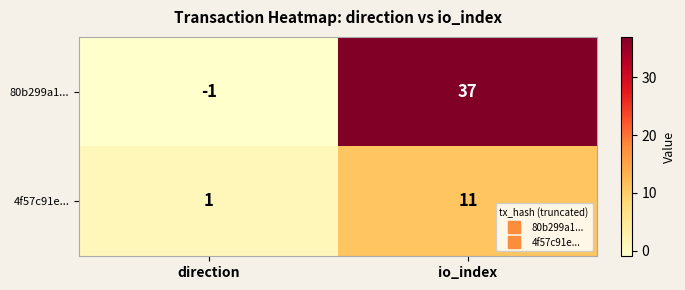

Reading right to left, what are all the values shown in this chart?

80b299a1...: io_index=37	direction=-1
4f57c91e...: io_index=11	direction=1